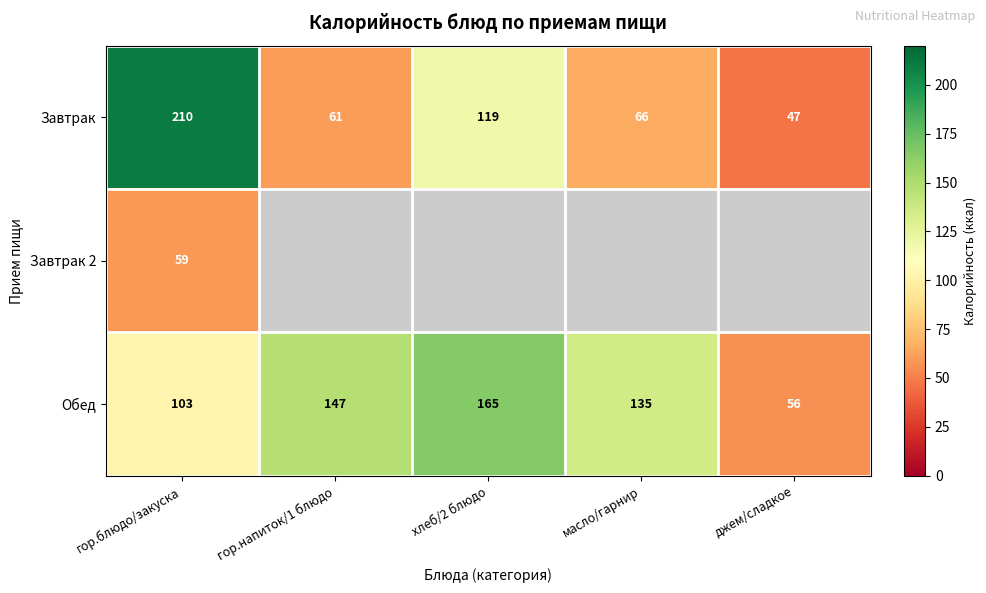

What is the maximum value for Завтрак?

210